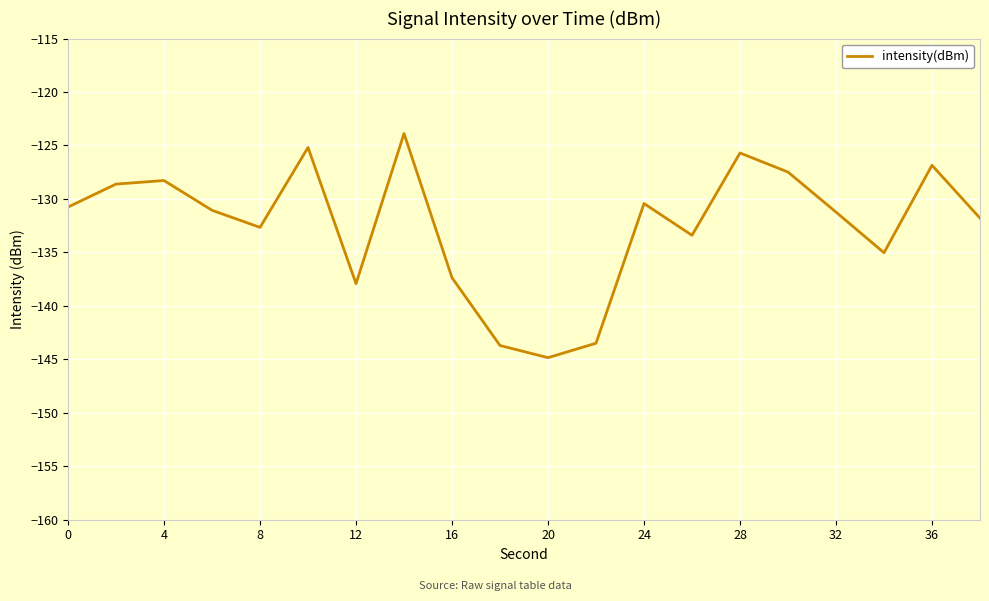

What is the smallest value displayed?

-144.8